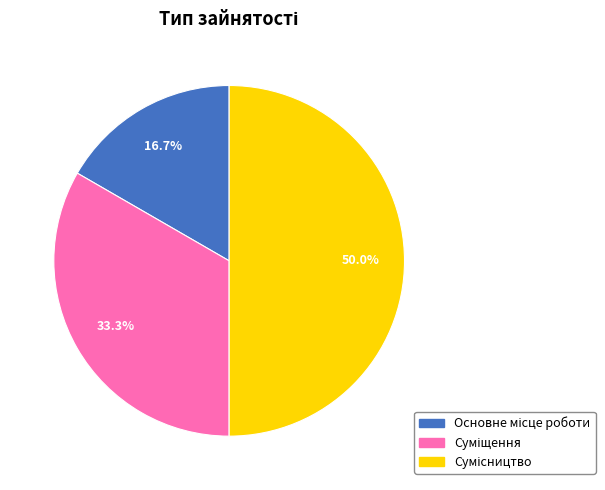

To the nearest percent, what portion does Сумісництво represent?

50%